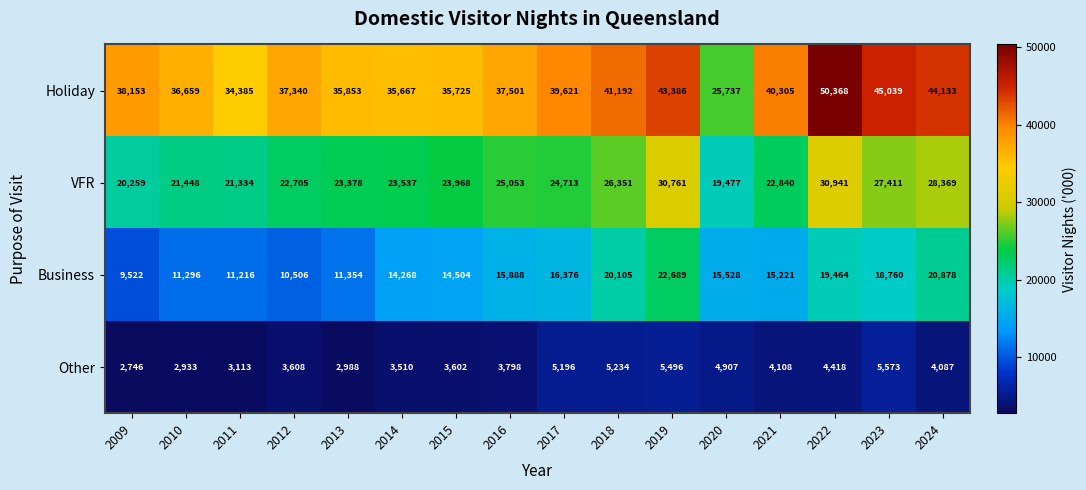

True or false: Other has a value of 5196 at 2017.

True